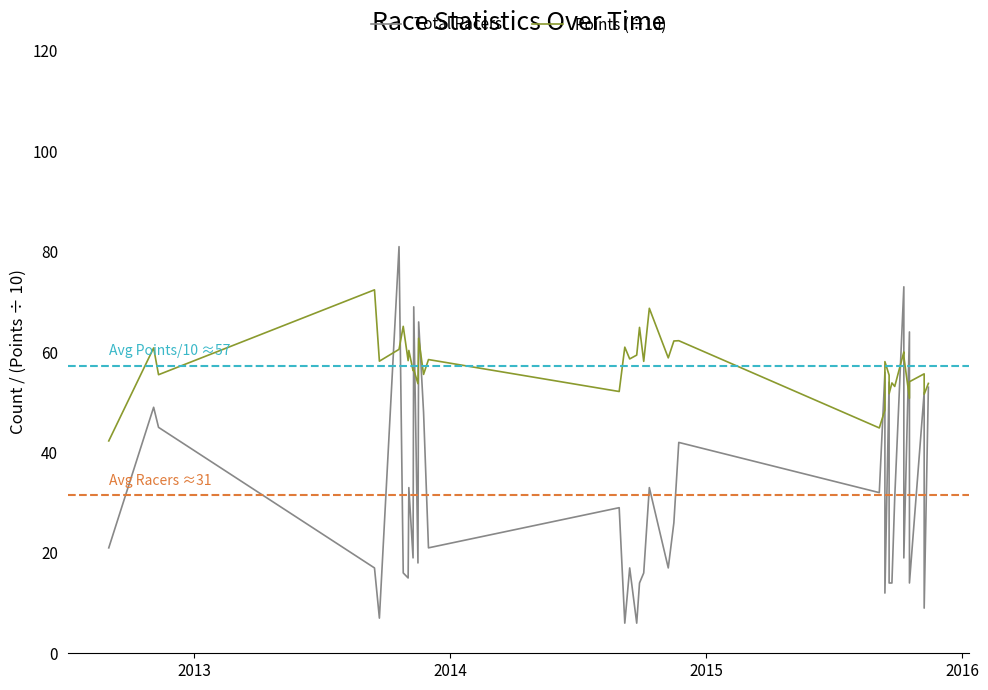

How many times do Points (÷10) and Total Racers cross each other?

12